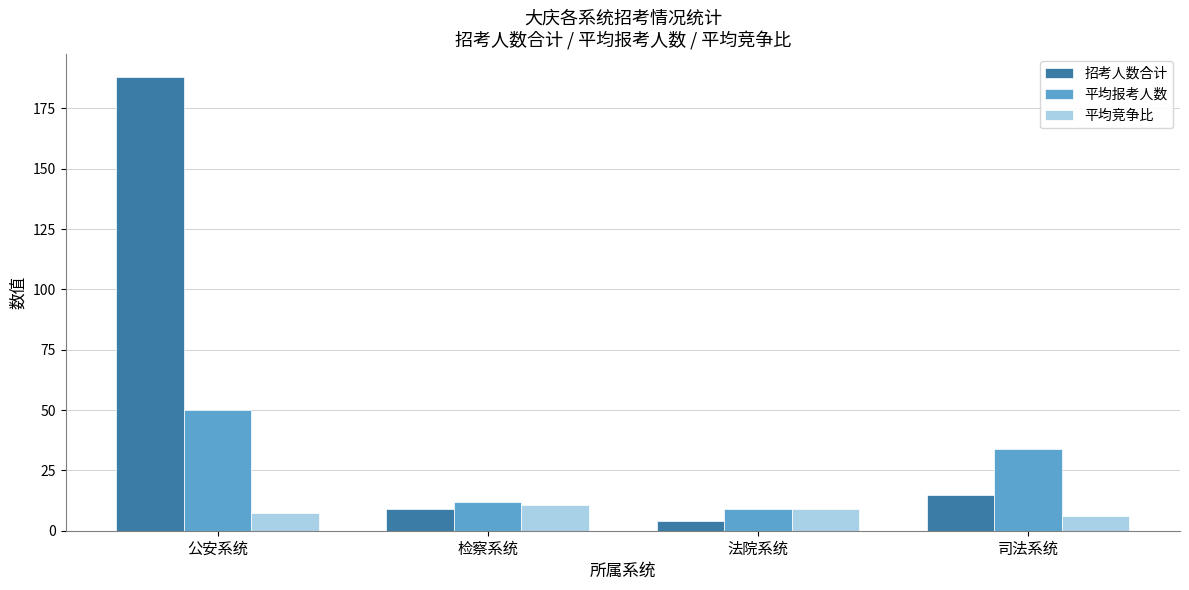

What is the label of the 2nd bar from the left?

检察系统